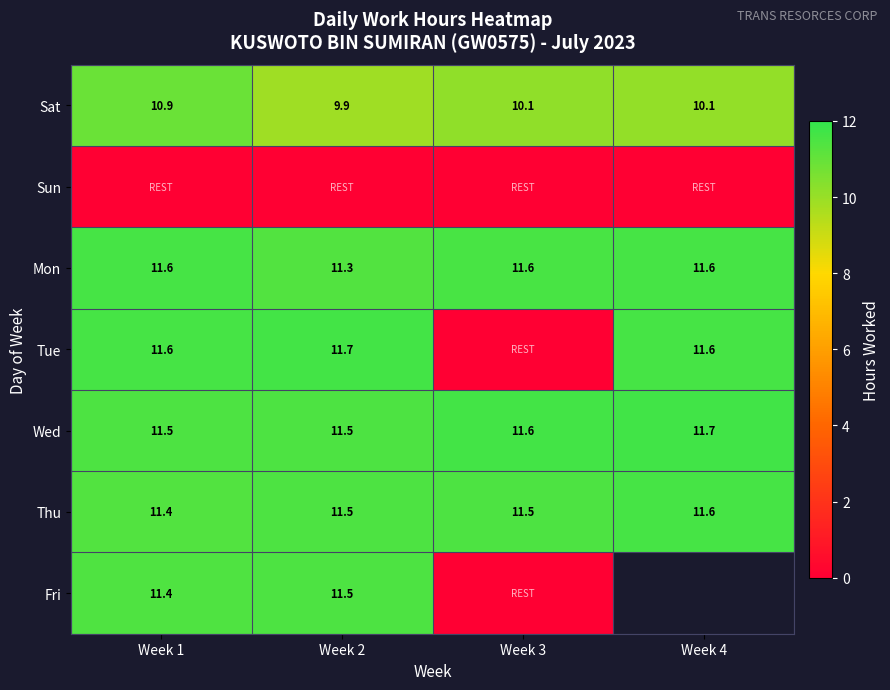

What is the approximate value of Mon at Week 1?

11.6